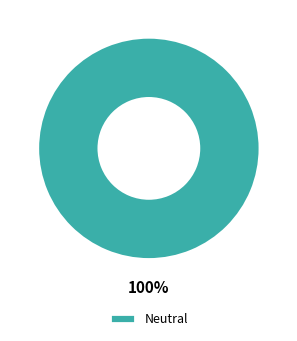

What percentage is the Neutral slice, to the nearest percent?

100%